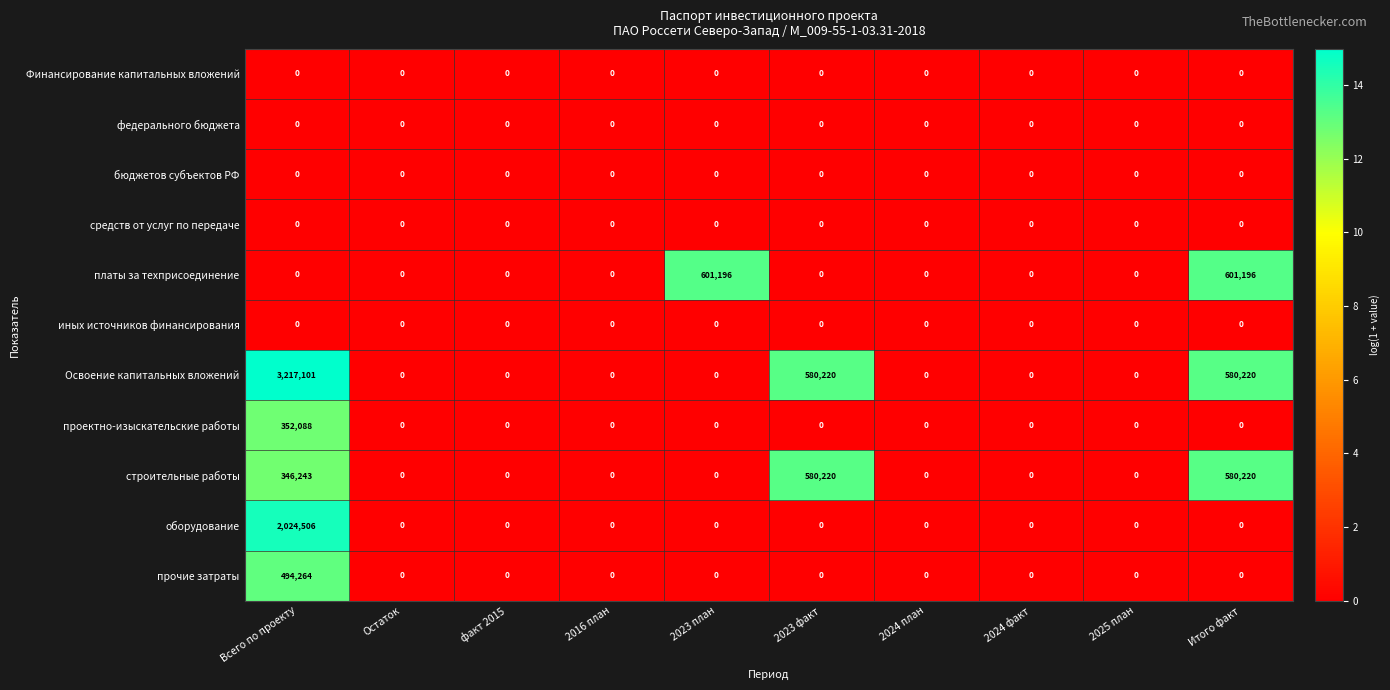

What is the average value of the оборудование series?

202451